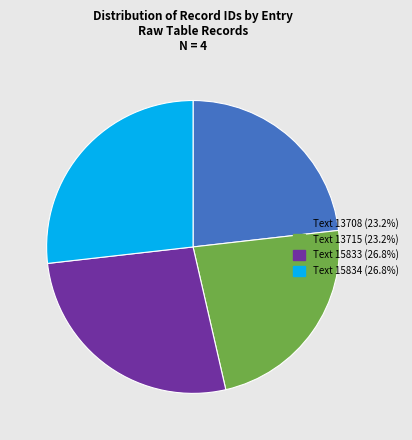

Does Text 13708 account for over 50% of the chart?

No